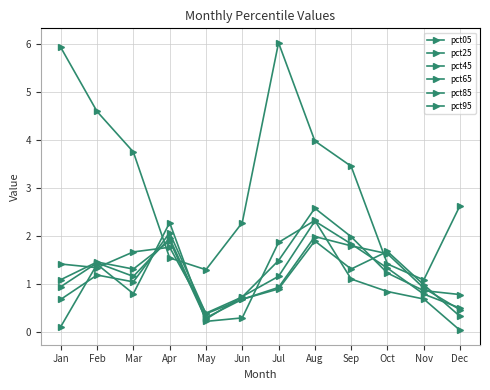

How many data points does each series have?

12